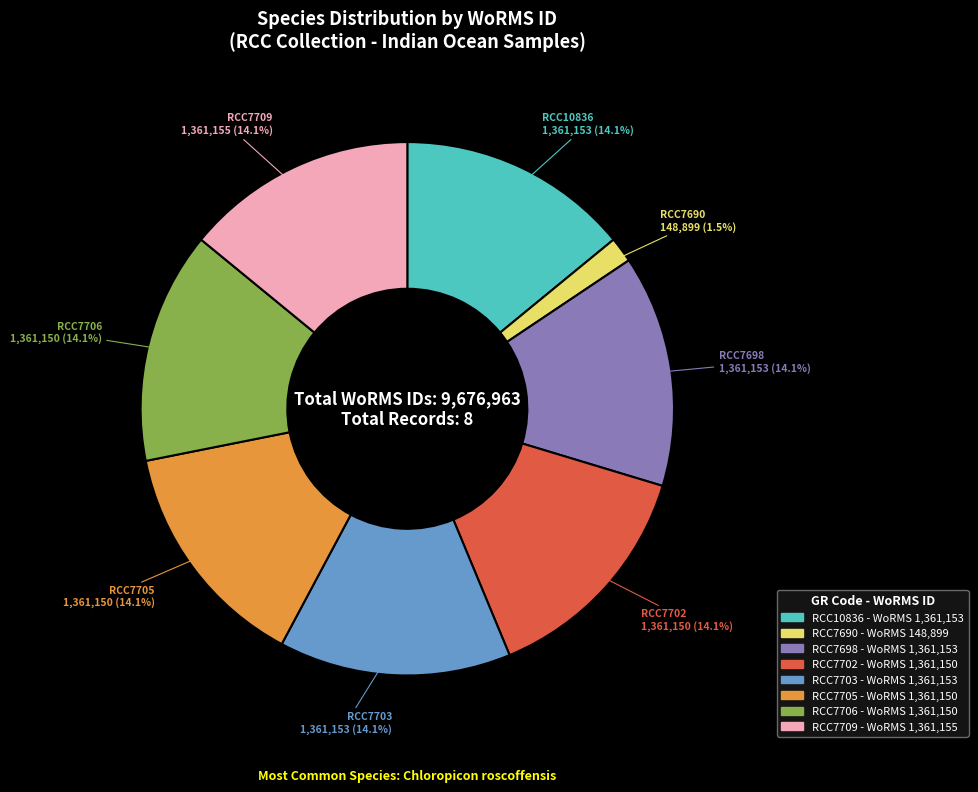

Is there a majority slice in this chart?

No